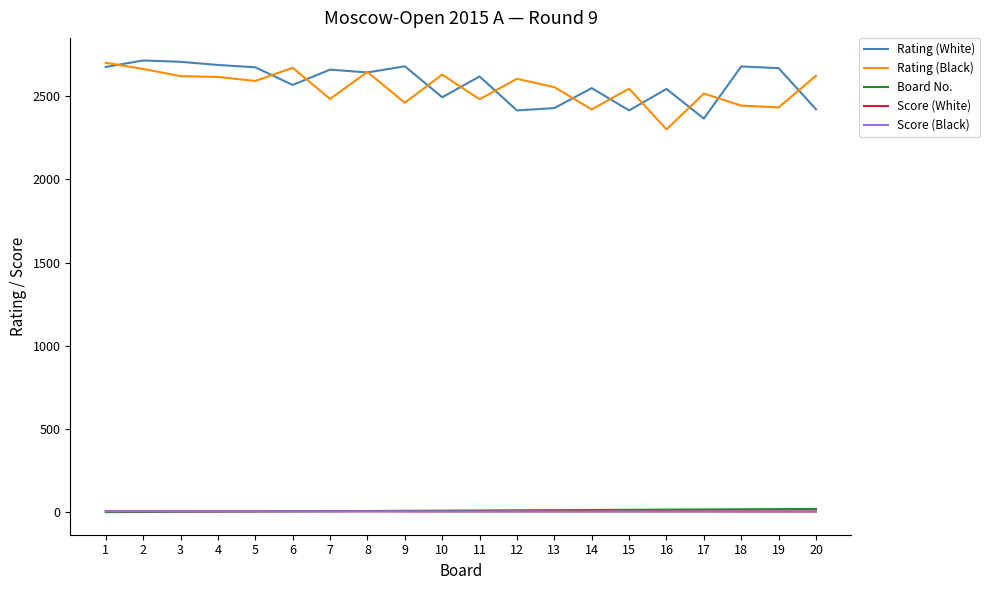

What is the maximum value shown in the chart?

2714.0